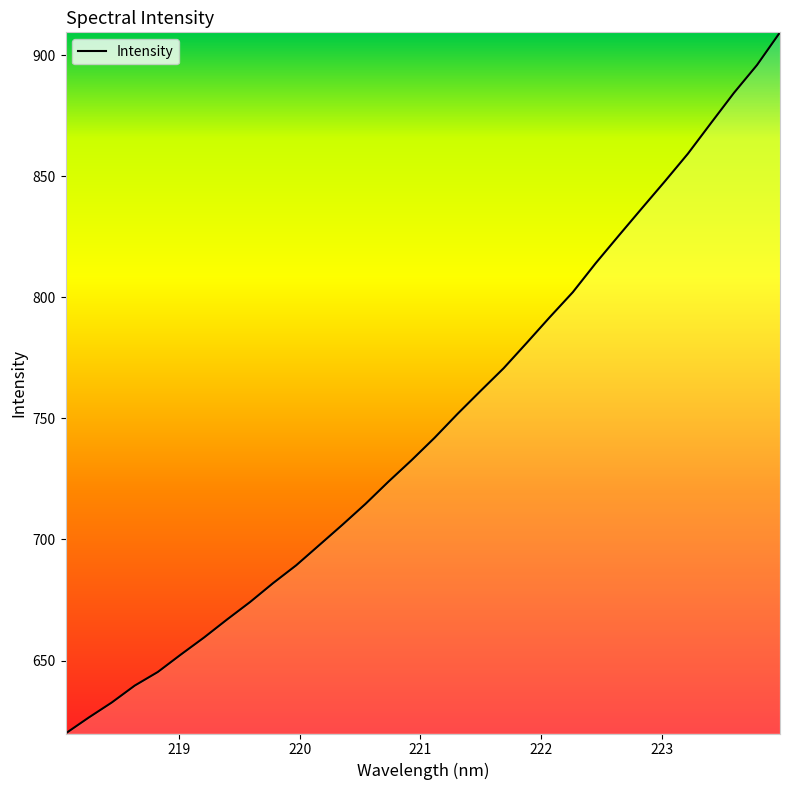

Does the chart display data point markers on the line(s)?

No